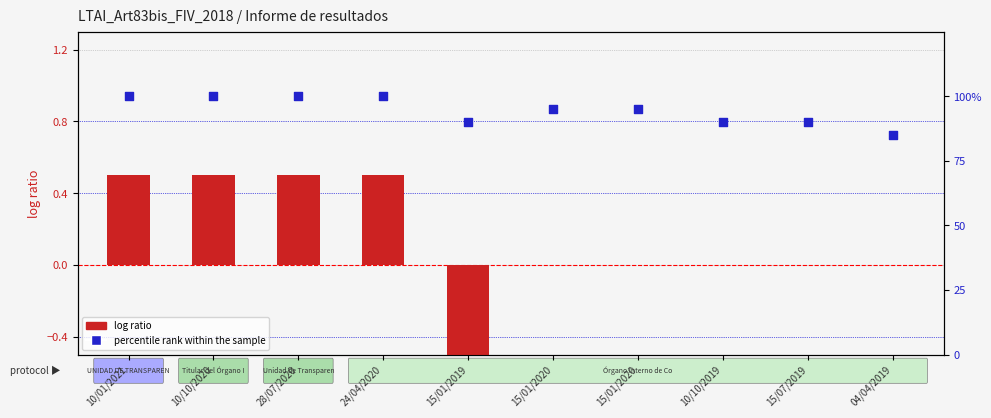

At how many categories does at least one series exceed 30?

10